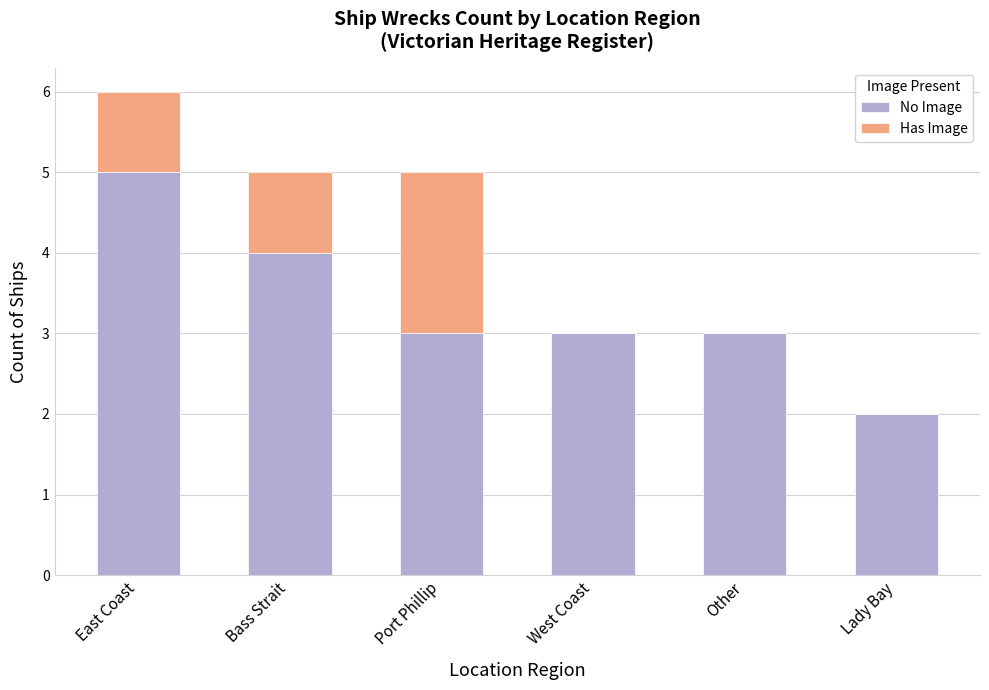

True or false: No Image has a value of 8 at East Coast.

False